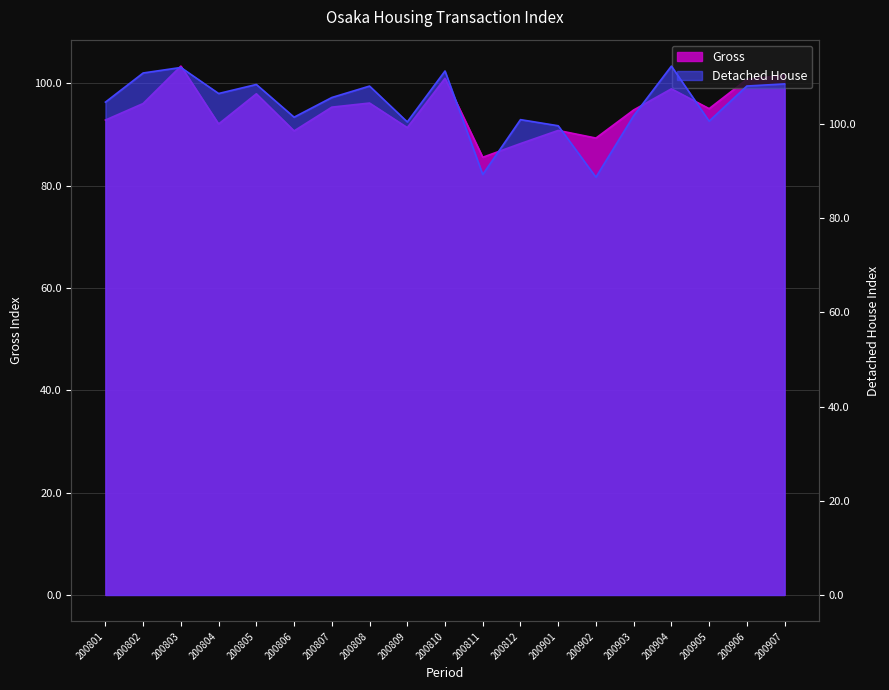

Which series changed the most between 200803 and 200810?

Gross